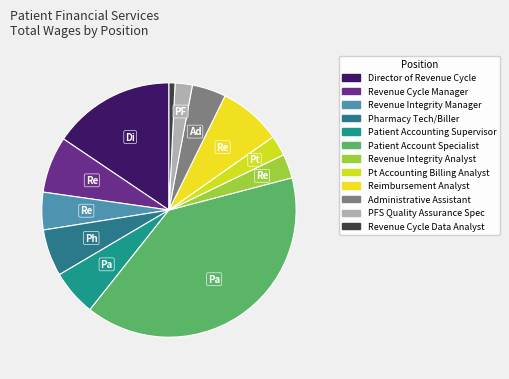

Count the number of slices in the pie.

12